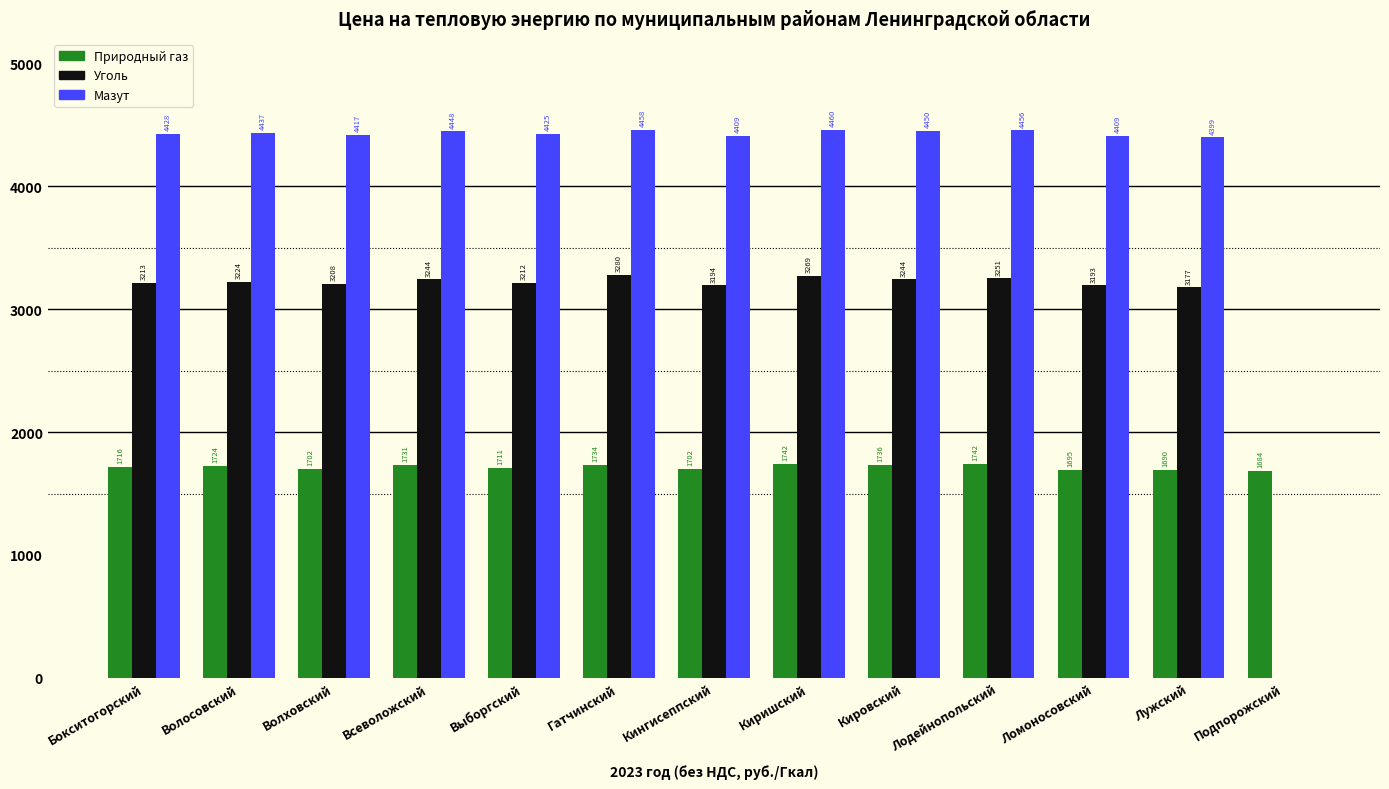

Where is Мазут nearest to the value 2230?

Лужский